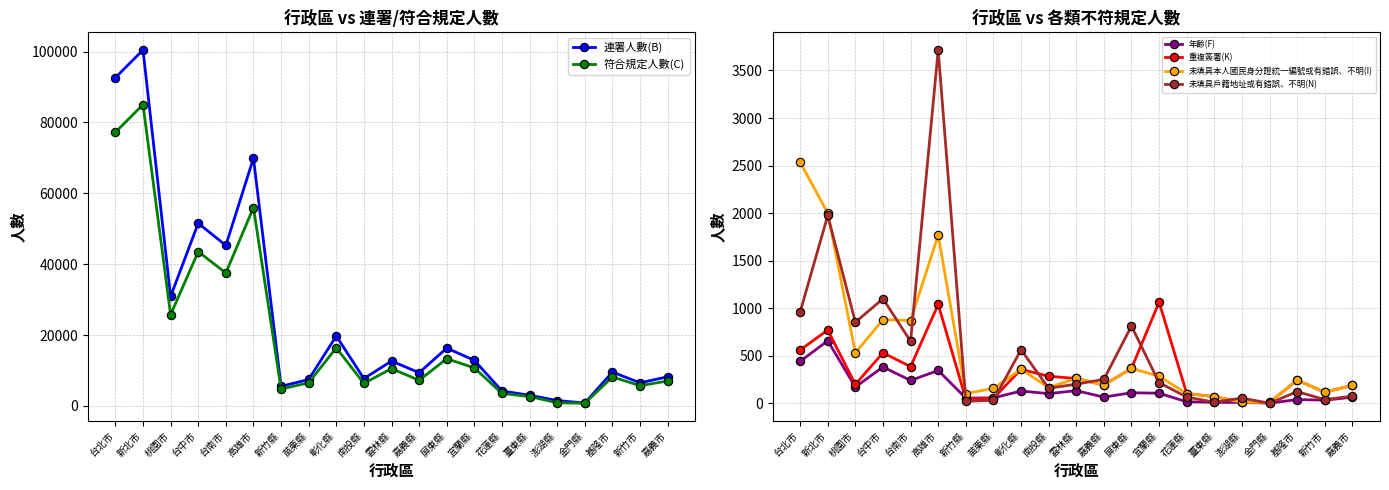

How many values in the 重複簽署(K) series are below 245?

10